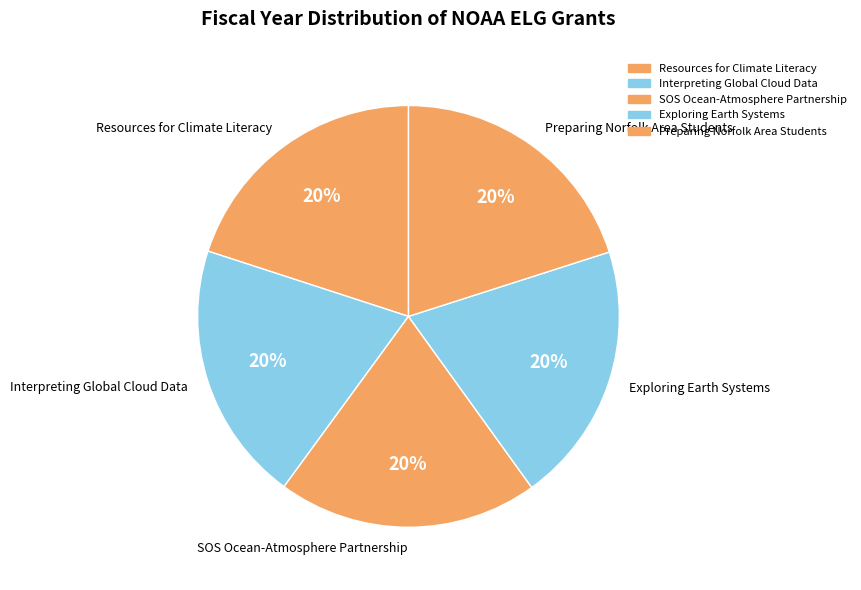

What is the ratio of the value at Resources for Climate Literacy to the value at Exploring Earth Systems?

1.0